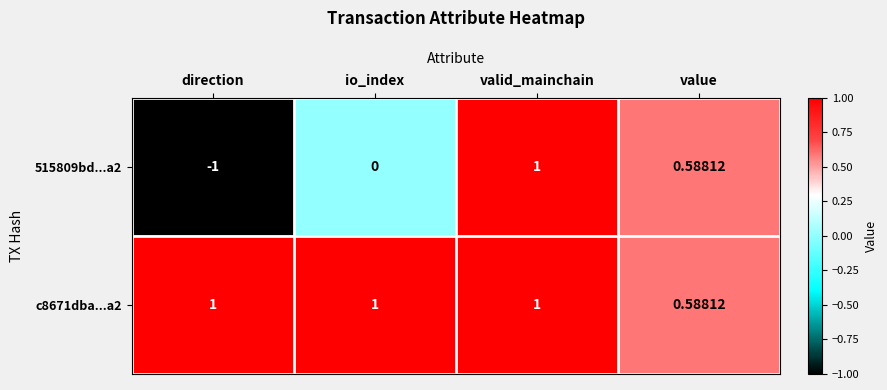

List the labels in order of 515809bd...a2 value, largest first.

valid_mainchain, value, io_index, direction